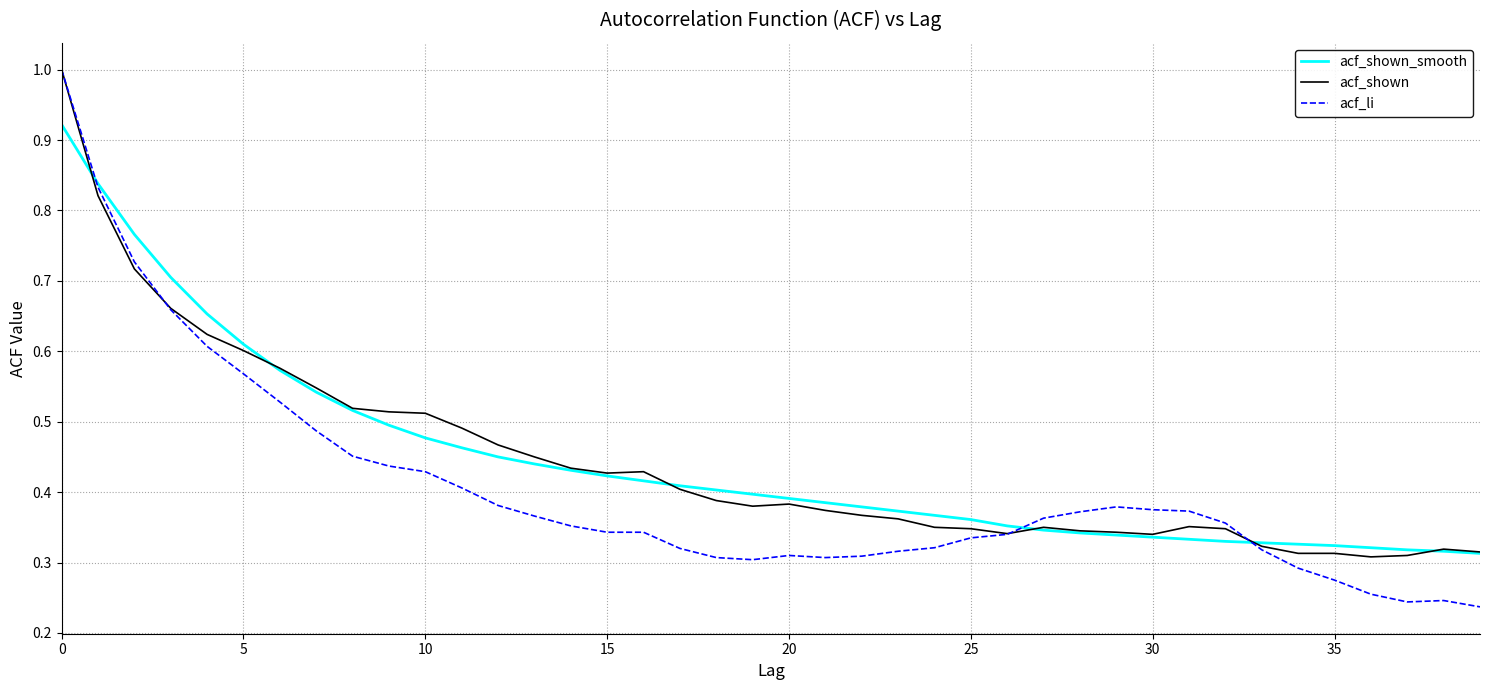

What is the maximum value for acf_shown?

1.0